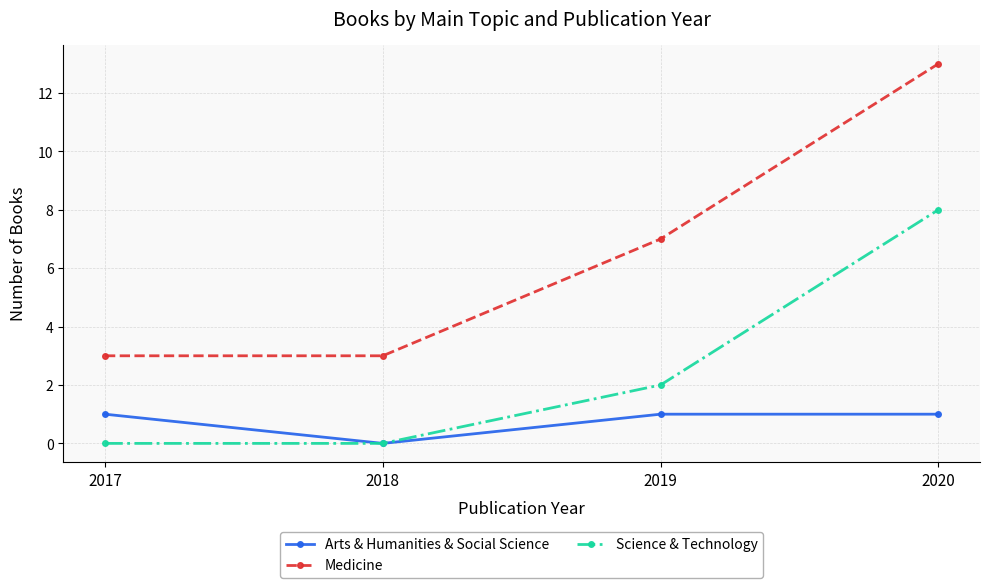

Which series changed the most between 2018 and 2019?

Medicine